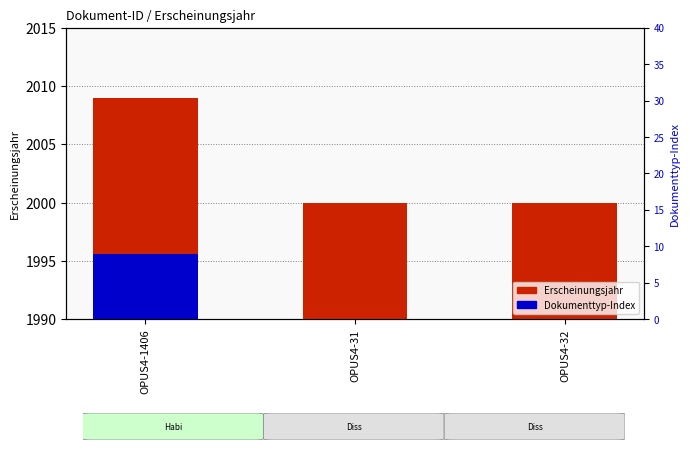

What are all the series names shown in the legend?

Erscheinungsjahr, Dokumenttyp-Index